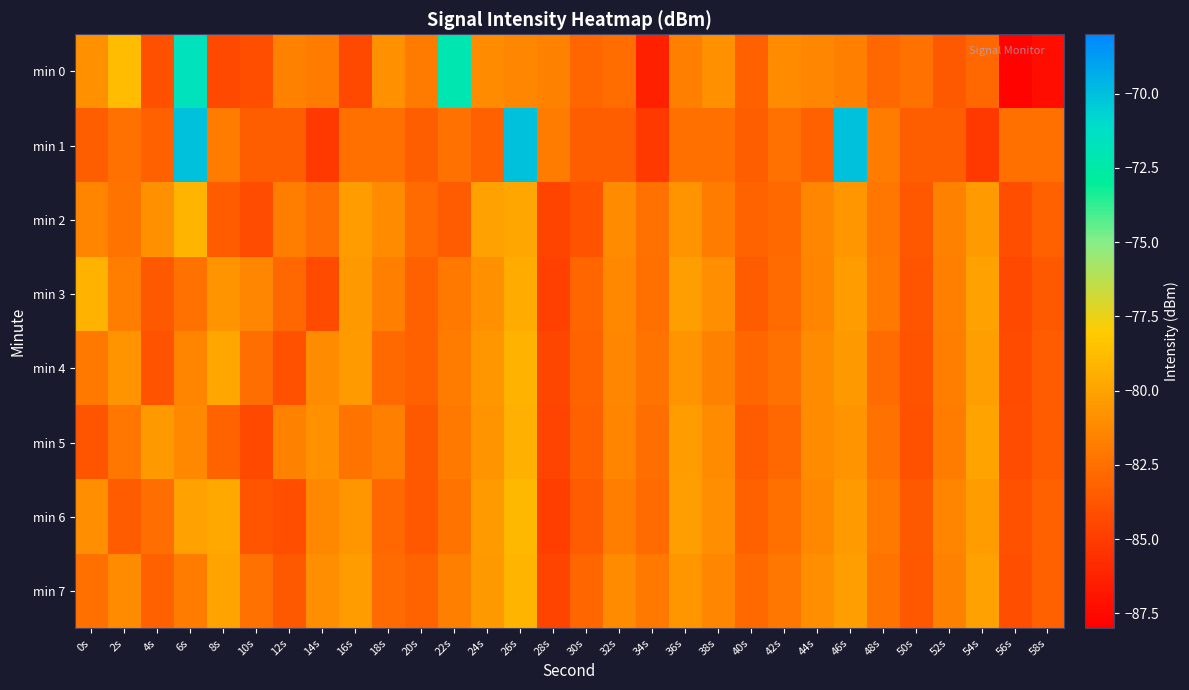

Count the number of categories in the chart.

30